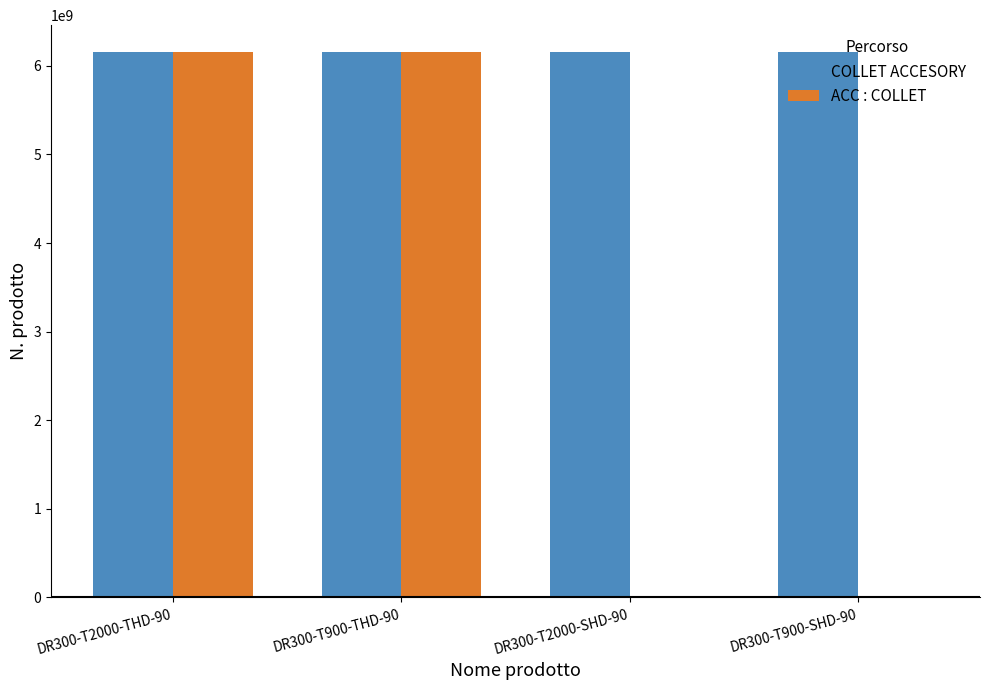

The value of COLLET ACCESORY at DR300-T900-THD-90 is 6151760440. True or false?

True